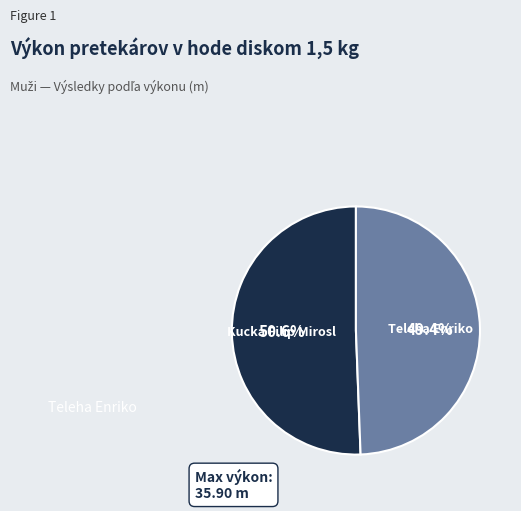

Rank the categories by value from lowest to highest.

Teleha Enriko, Kucka Filip Mirosl